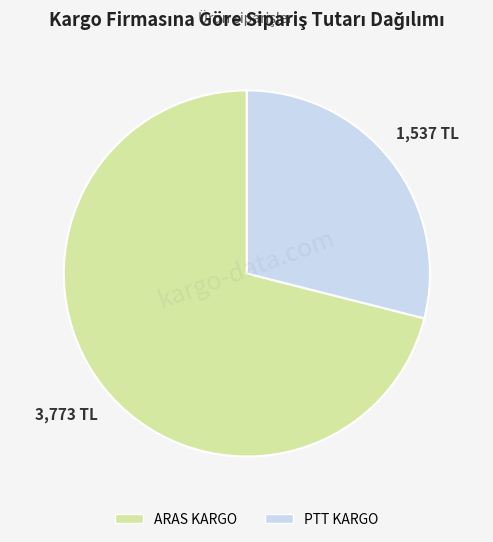

Is the sum of ARAS KARGO and PTT KARGO greater than half?

Yes